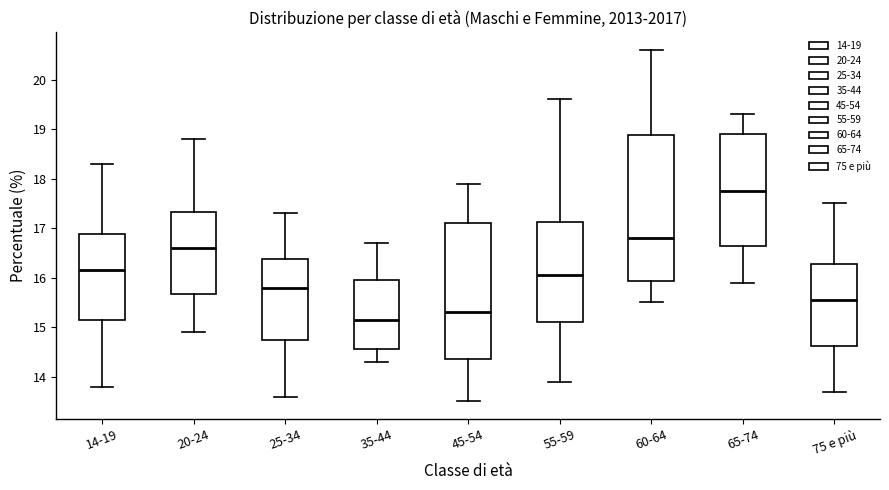

Reading left to right, read every box against the y-axis: the position of its median line, the range the box covers, and the ends of its whiskers. The values are not printed on the chart, so give them approximately, as read against the axis.

14-19: median 16.2, box 15.2 to 16.9, whiskers 13.8 to 18.3
20-24: median 16.6, box 15.7 to 17.3, whiskers 14.9 to 18.8
25-34: median 15.8, box 14.8 to 16.4, whiskers 13.6 to 17.3
35-44: median 15.2, box 14.6 to 16.0, whiskers 14.3 to 16.7
45-54: median 15.3, box 14.4 to 17.1, whiskers 13.5 to 17.9
55-59: median 16.1, box 15.1 to 17.1, whiskers 13.9 to 19.6
60-64: median 16.8, box 15.9 to 18.9, whiskers 15.5 to 20.6
65-74: median 17.8, box 16.7 to 18.9, whiskers 15.9 to 19.3
75 e più: median 15.6, box 14.6 to 16.3, whiskers 13.7 to 17.5